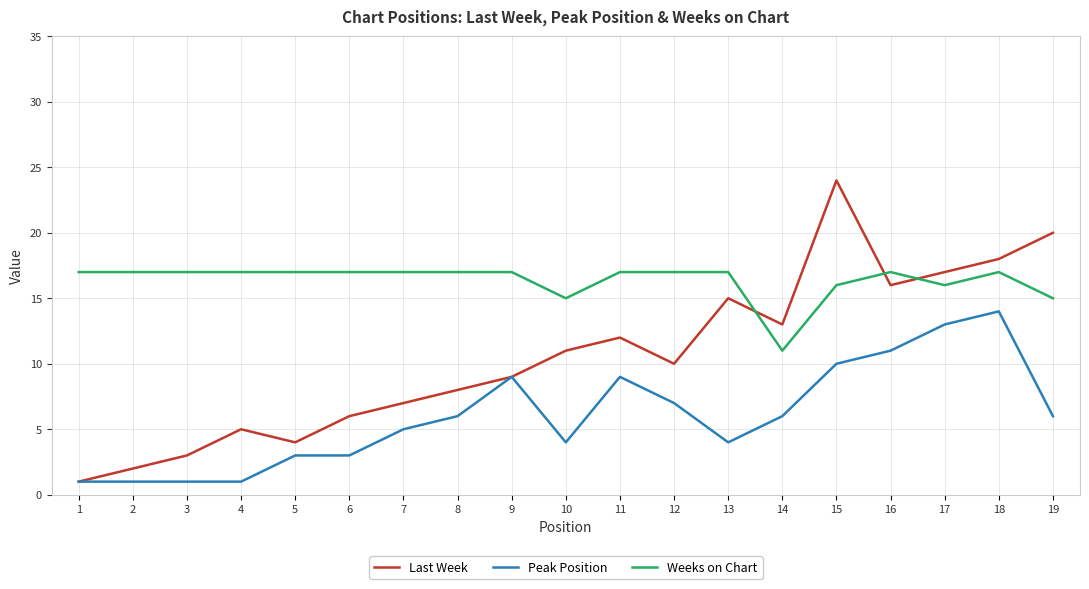

True or false: Peak Position and Weeks on Chart intersect in this chart.

False